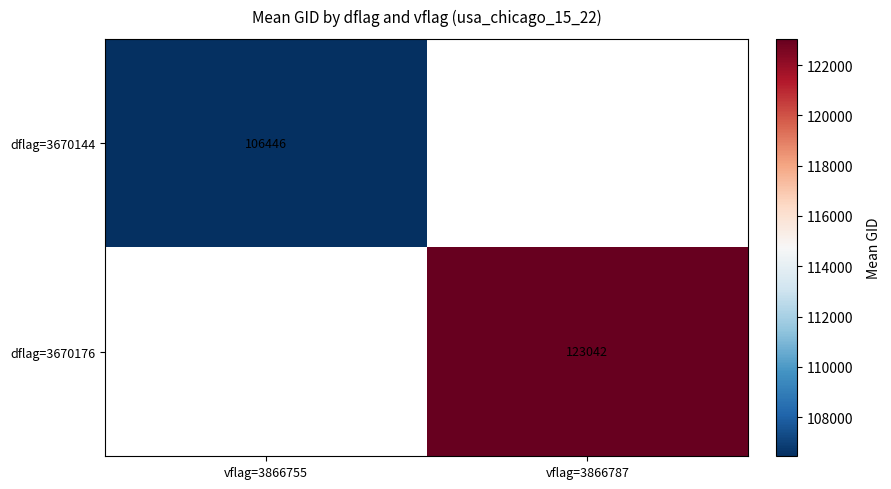

Rank the series by their maximum value, from lowest to highest.

dflag=3670144, dflag=3670176